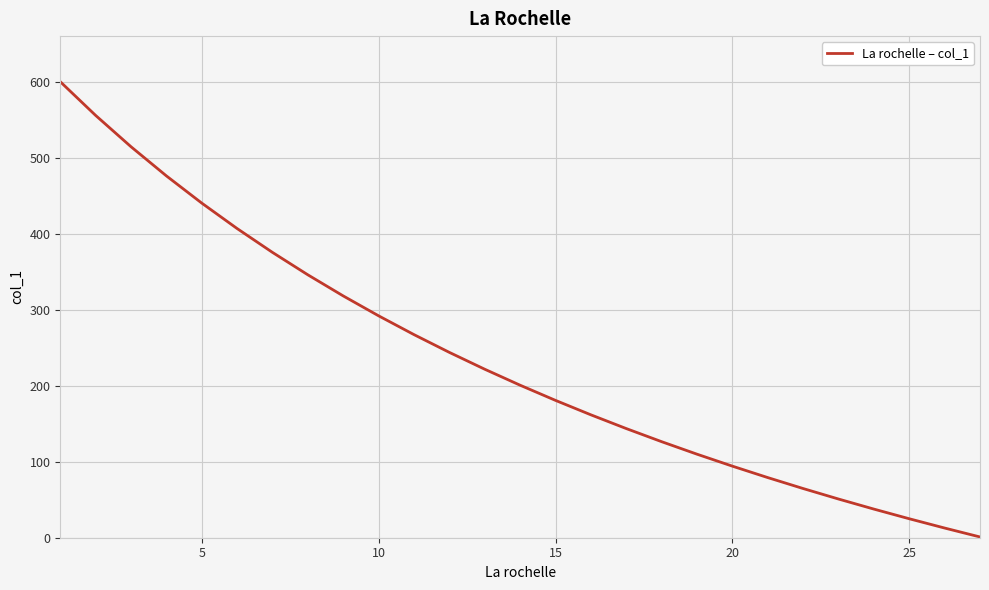

What is the difference between the maximum and minimum values?

599.0